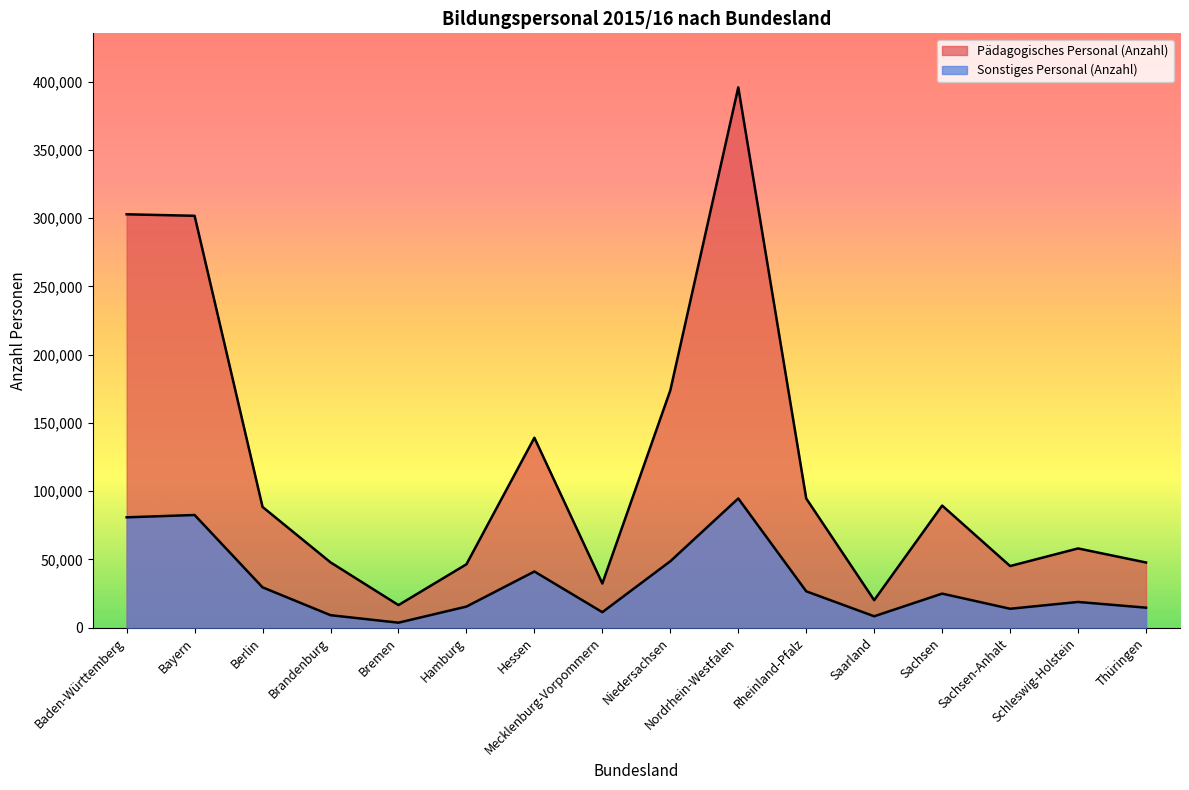

Where is the first local maximum for Pädagogisches Personal (Anzahl)?

Hessen